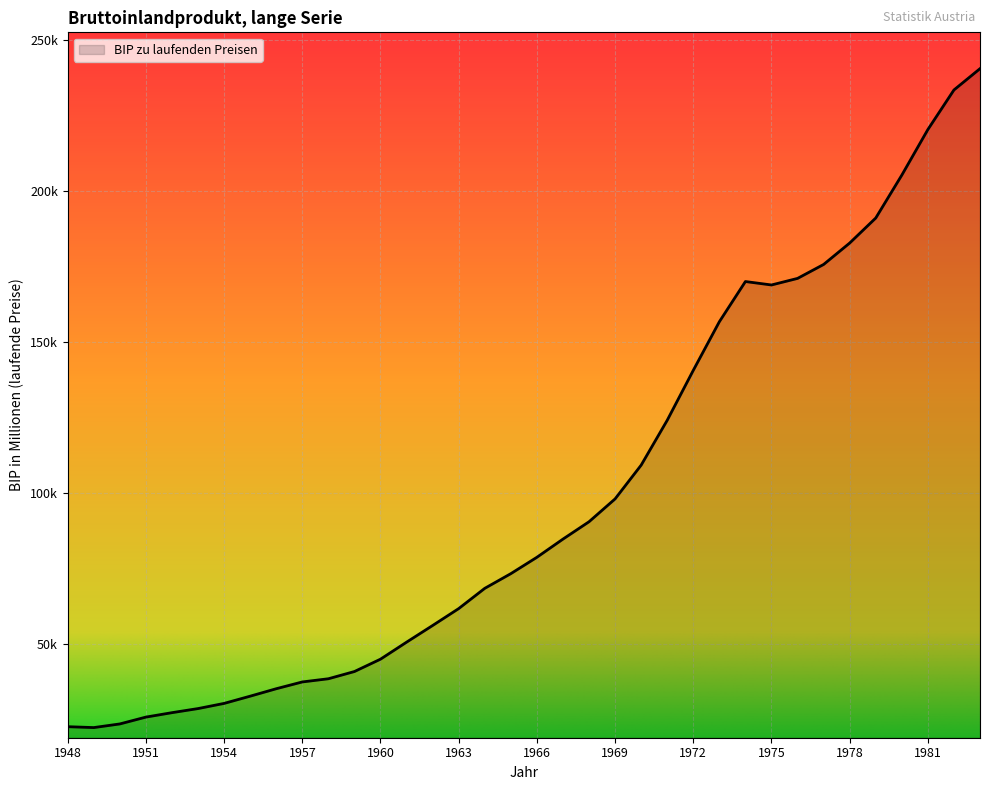

List the labels in order of value, largest first.

1983, 1982, 1981, 1980, 1979, 1978, 1977, 1976, 1974, 1975, 1973, 1972, 1971, 1970, 1969, 1968, 1967, 1966, 1965, 1964, 1963, 1962, 1961, 1960, 1959, 1958, 1957, 1956, 1955, 1954, 1953, 1952, 1951, 1950, 1948, 1949